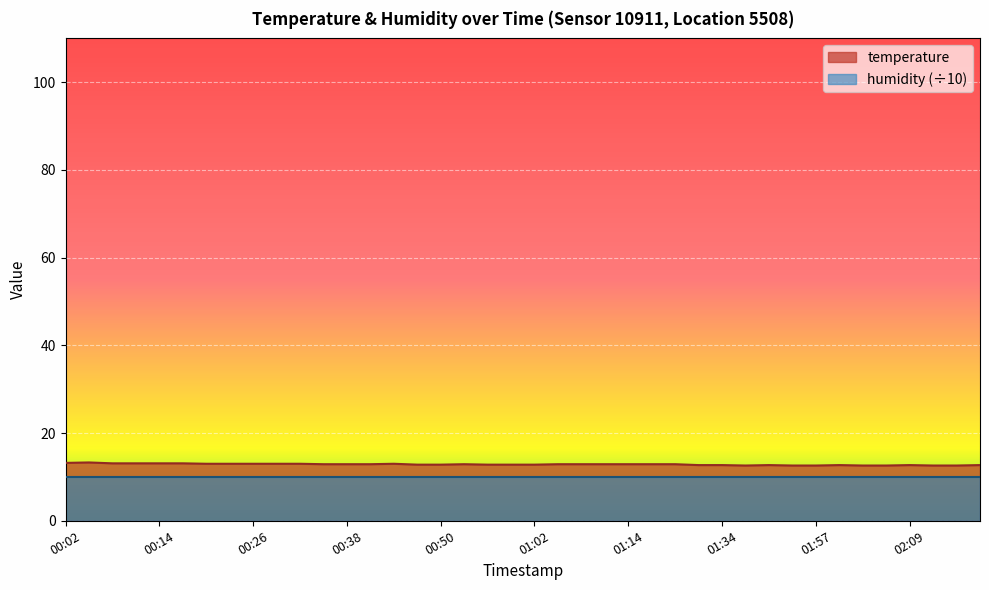

Reading left to right, list all the values displayed in this chart.

00:02=13.2	00:05=13.3	00:08=13.1	00:11=13.1	00:14=13.1	00:17=13.1	00:20=13.0	00:23=13.0	00:26=13.0	00:29=13.0	00:32=13.0	00:35=12.9	00:38=12.9	00:41=12.9	00:44=13.0	00:47=12.8	00:50=12.8	00:53=12.9	00:56=12.8	00:59=12.8	01:02=12.8	01:05=12.9	01:08=12.9	01:11=12.9	01:14=12.9	01:17=12.9	01:21=12.9	01:31=12.7	01:34=12.7	01:47=12.6	01:51=12.7	01:54=12.6	01:57=12.6	02:00=12.7	02:03=12.6	02:06=12.6	02:09=12.7	02:12=12.6	02:15=12.6	02:18=12.7